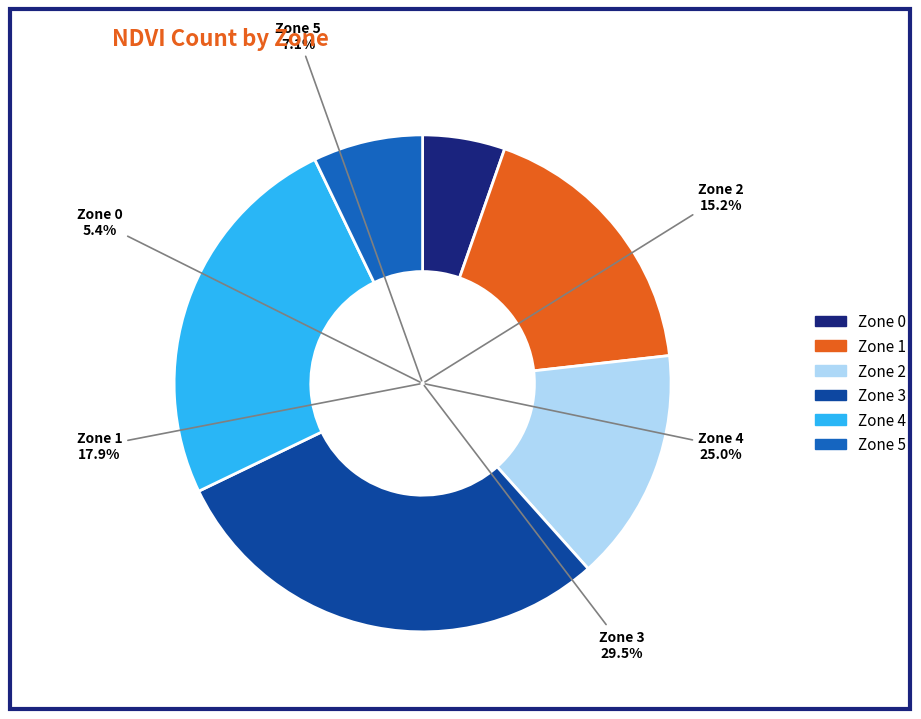

To the nearest percent, what is the average slice percentage?

17%